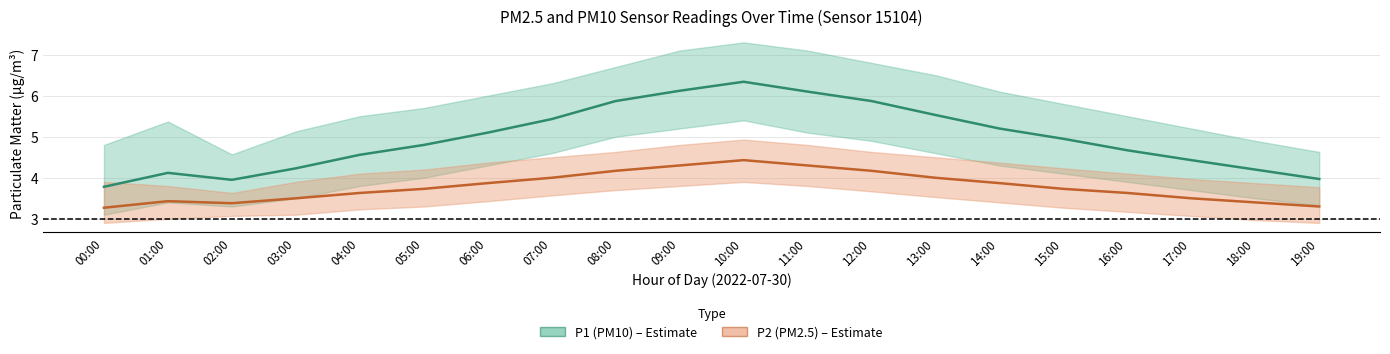

Is this an area chart (filled region under the line)?

No